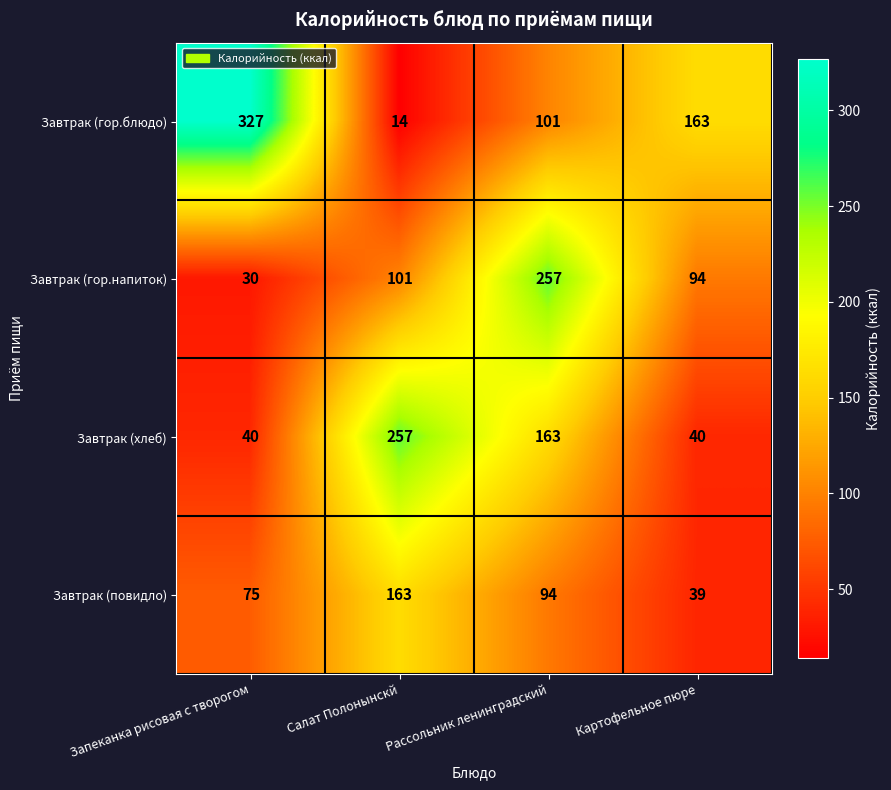

Which label corresponds to the largest value in the chart?

Запеканка рисовая с творогом